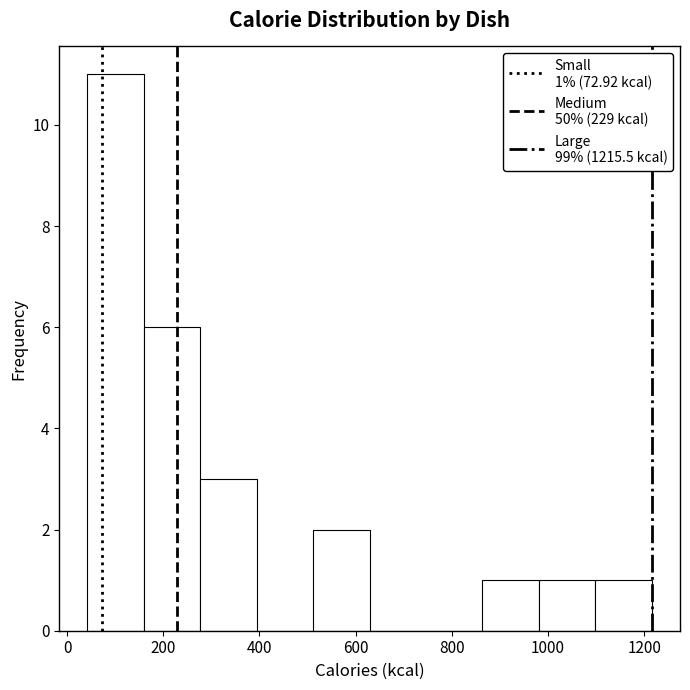

Over which range of the x-axis is the bar tallest?

40 to 160